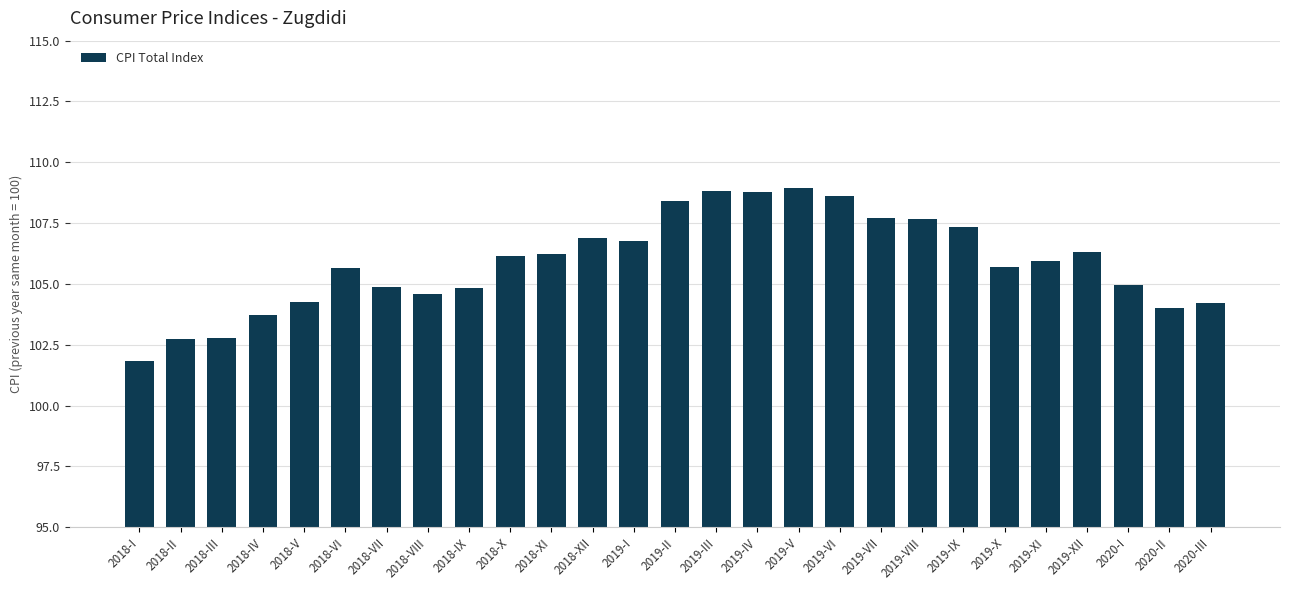

What is the minimum value shown in the chart?

101.8